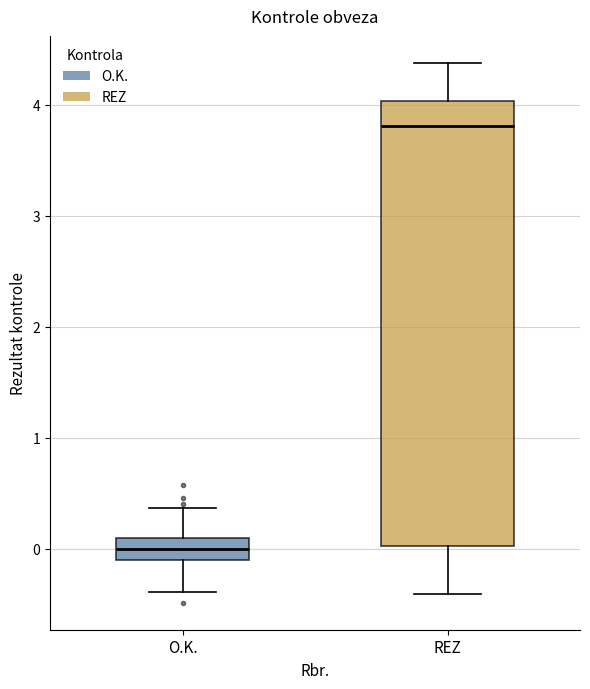

Reading left to right, transcribe this box plot: for each box, give where its median line is, the range the box spans, and where its two whiskers end, as read against the y-axis. The values are not printed on the chart, so give them approximately, as read against the axis.

O.K.: median 0.0, box -0.1 to 0.1, whiskers -0.4 to 0.4
REZ: median 3.8, box 0.0 to 4.0, whiskers -0.4 to 4.4